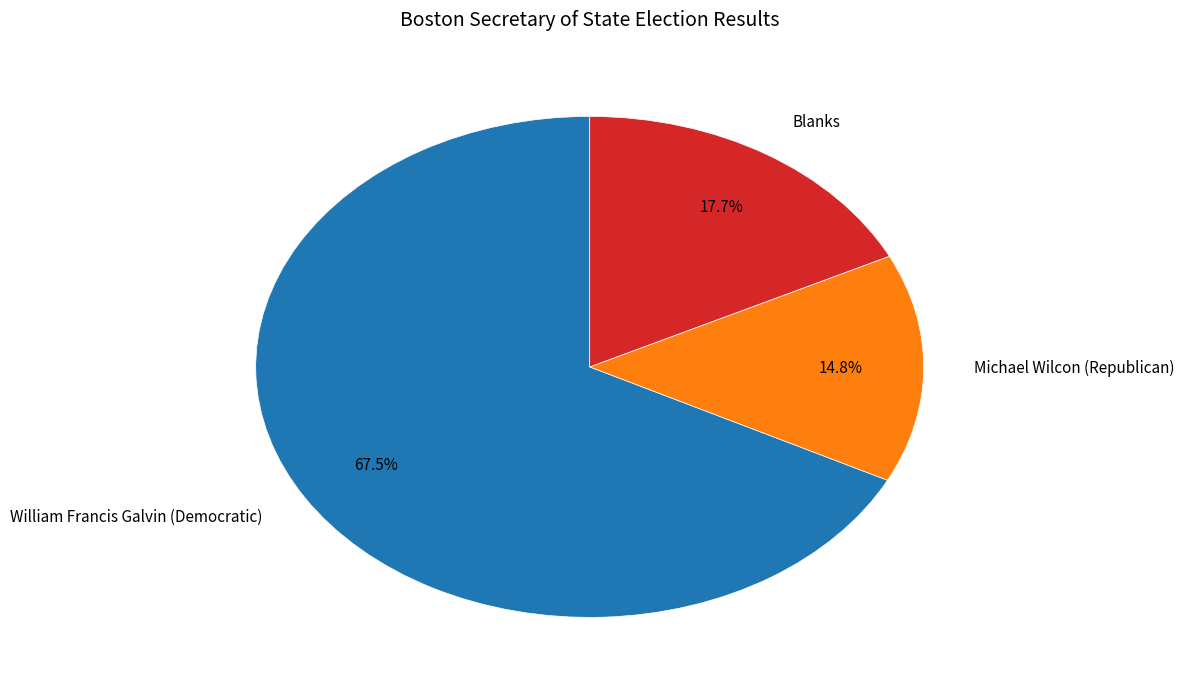

To the nearest percent, what is the combined percentage of William Francis Galvin (Democratic) and Michael Wilcon (Republican)?

82%